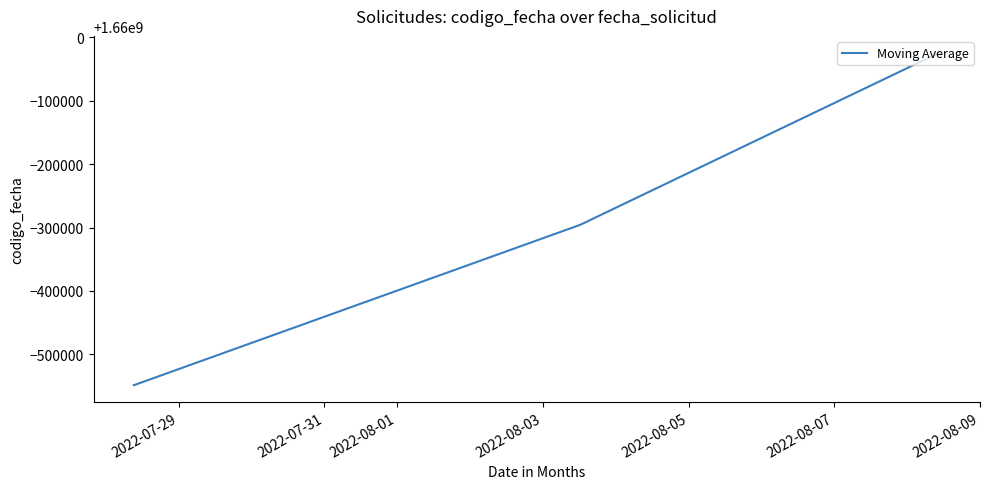

What is the average value?

1659710632